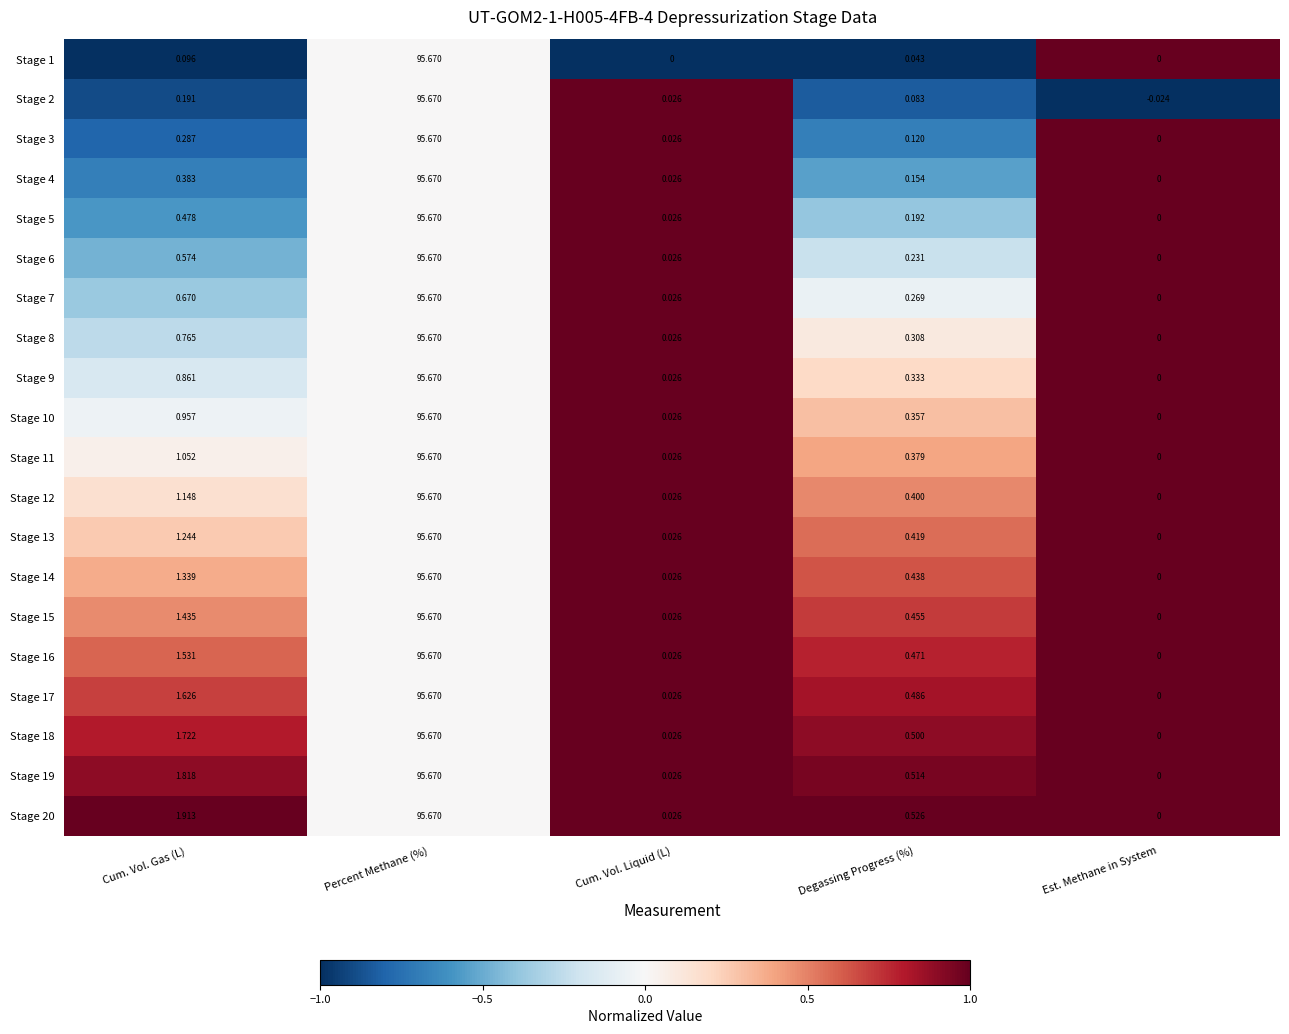

Is the value of Stage 1 at Cum. Vol. Liquid (L) greater than the value of Stage 4 at Percent Methane (%)?

No